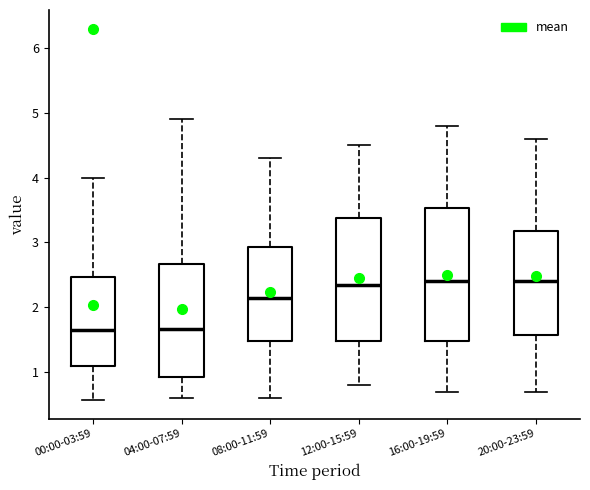

Where is the lower edge of the box for 08:00-11:59 on the y-axis? The values are not printed on the chart, so give them approximately, as read against the axis.

1.5